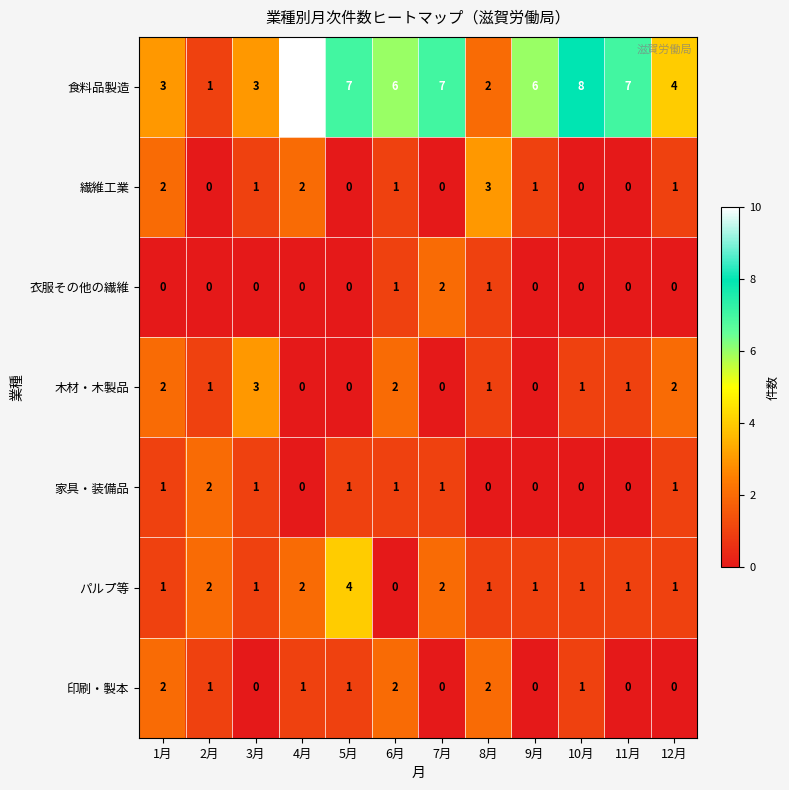

At how many categories does at least one series exceed 5?

7